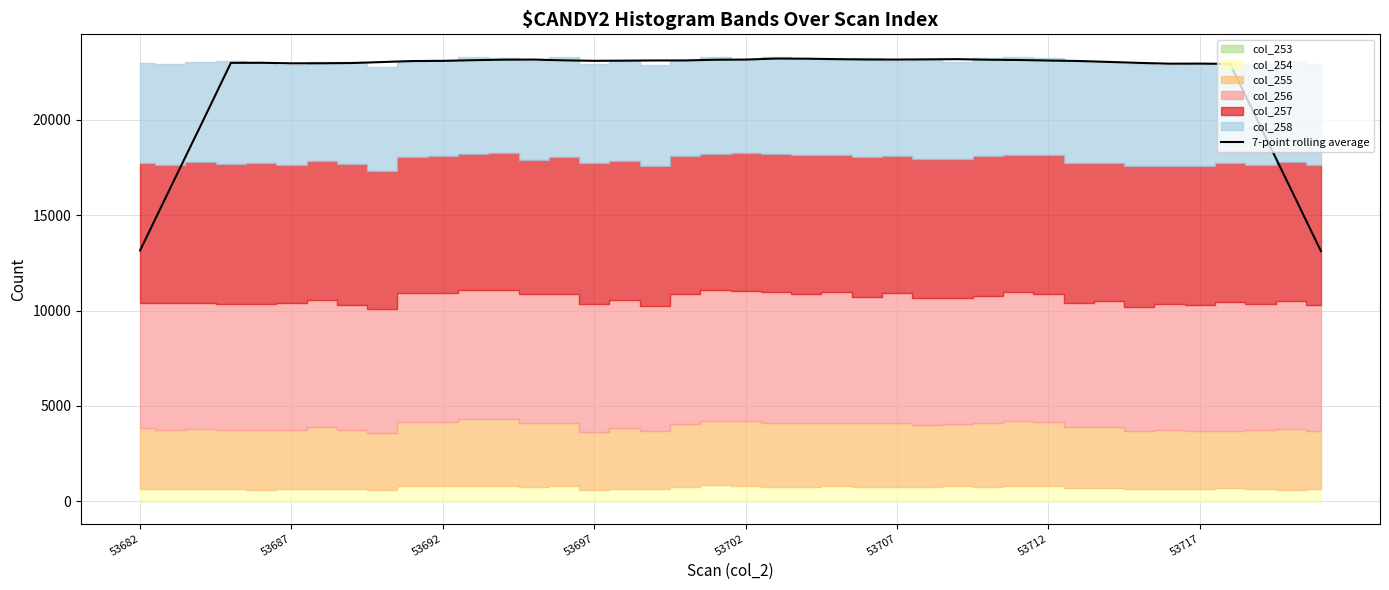

At which category does the chart reach its minimum across all series?

39